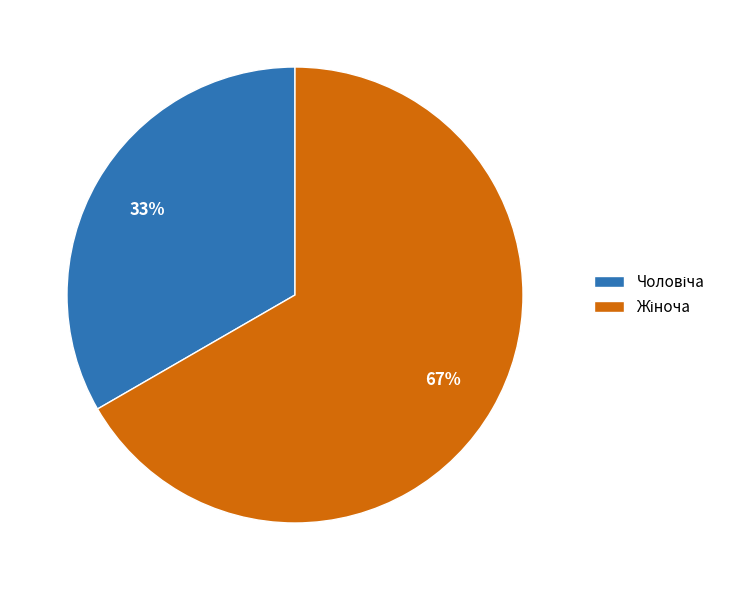

Is there a majority slice in this chart?

Yes